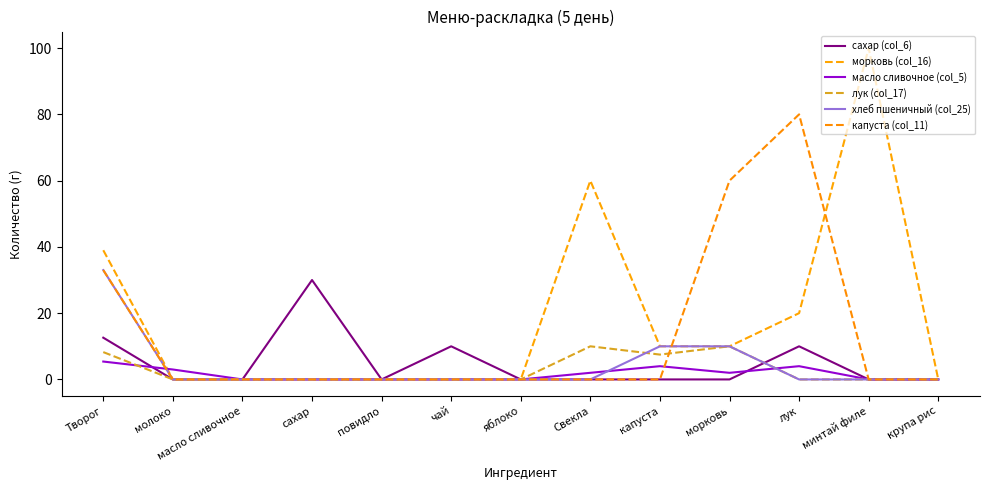

How many lines are shown in the chart?

6